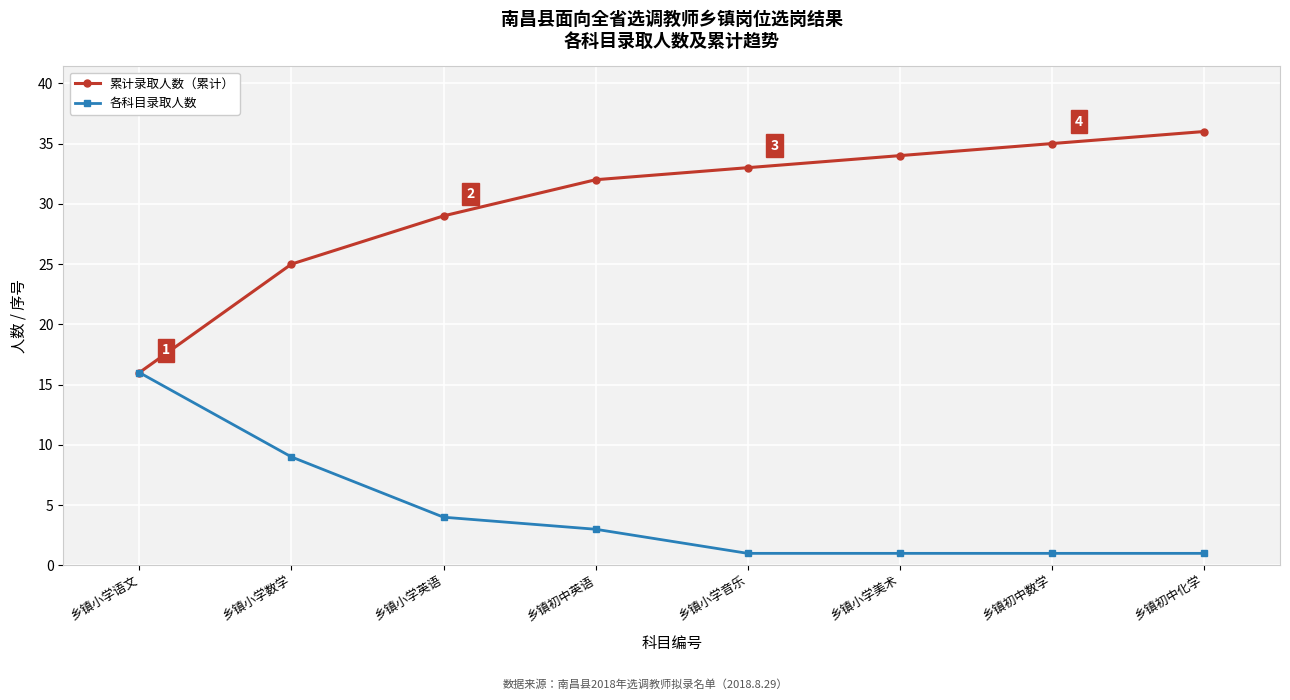

What is the value of the 累计录取人数（累计） point at the 8th from the left?

36